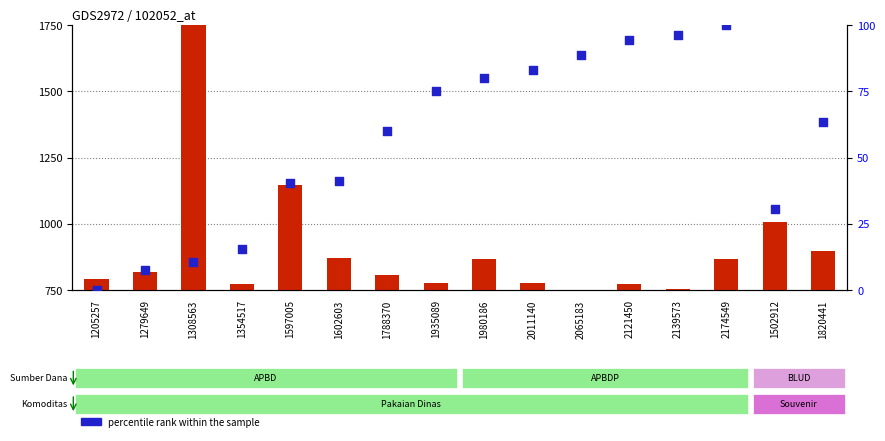

Is the value of count at 2065183 greater than the value of percentile rank within the sample at 2174549?

No